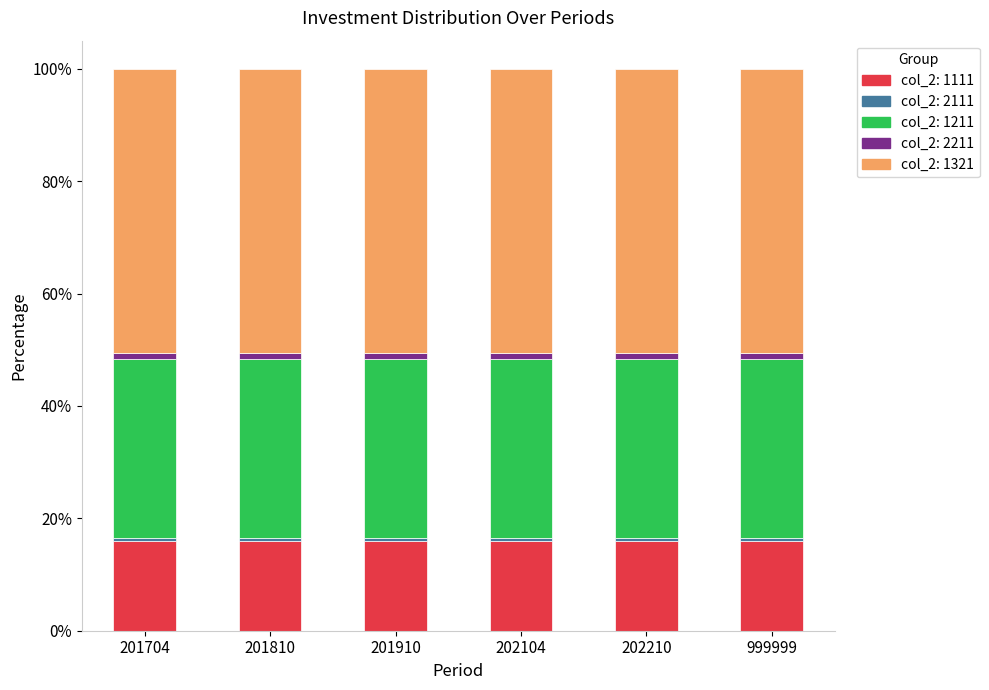

How many series are shown in this chart?

5